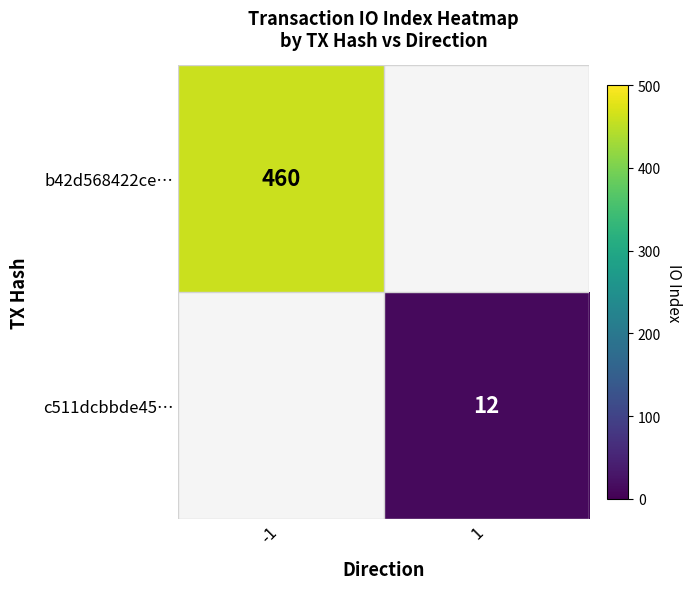

What is the maximum value shown in the chart?

460.0